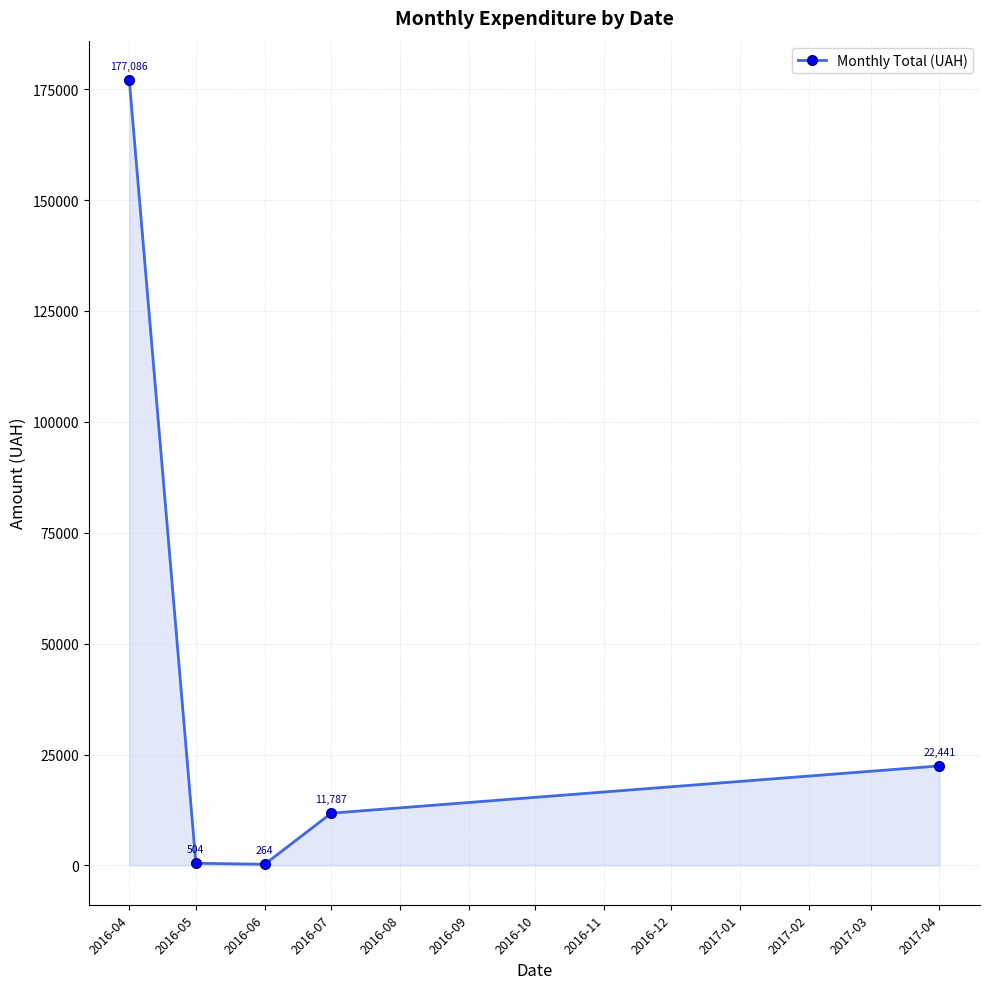

What is the difference between the maximum and minimum values?

176822.1